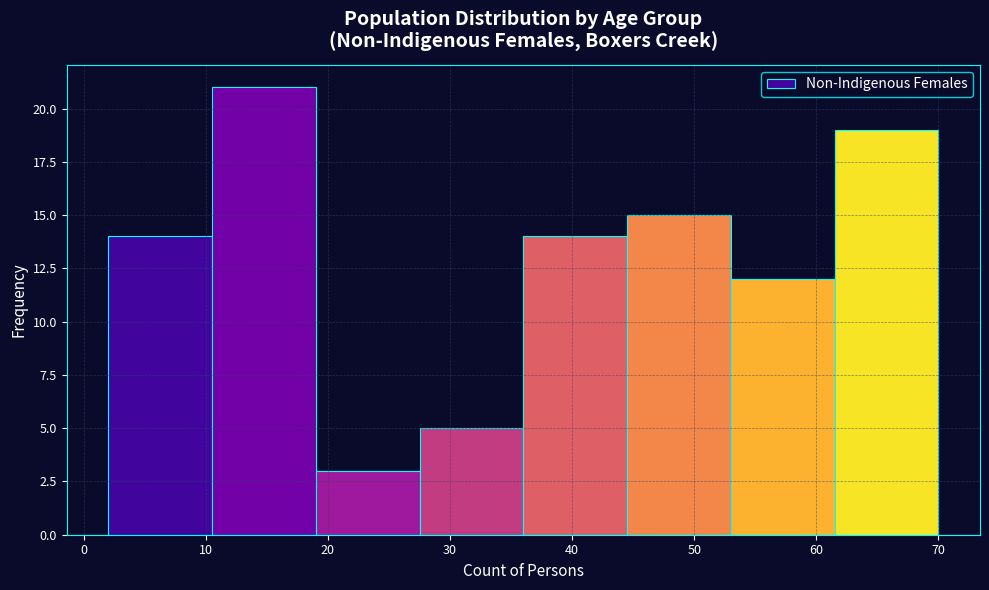

Reading left to right, list every bar in this chart as the range it spans on the x-axis followed by its height. Neither the bar edges nor the heights are printed on the chart, so give them approximately, as read against the axes.

2.0 to 10.5: 14
10.5 to 19.0: 21
19.0 to 27.5: 3
27.5 to 36.0: 5
36.0 to 44.5: 14
44.5 to 53.0: 15
53.0 to 61.5: 12
61.5 to 70.0: 19